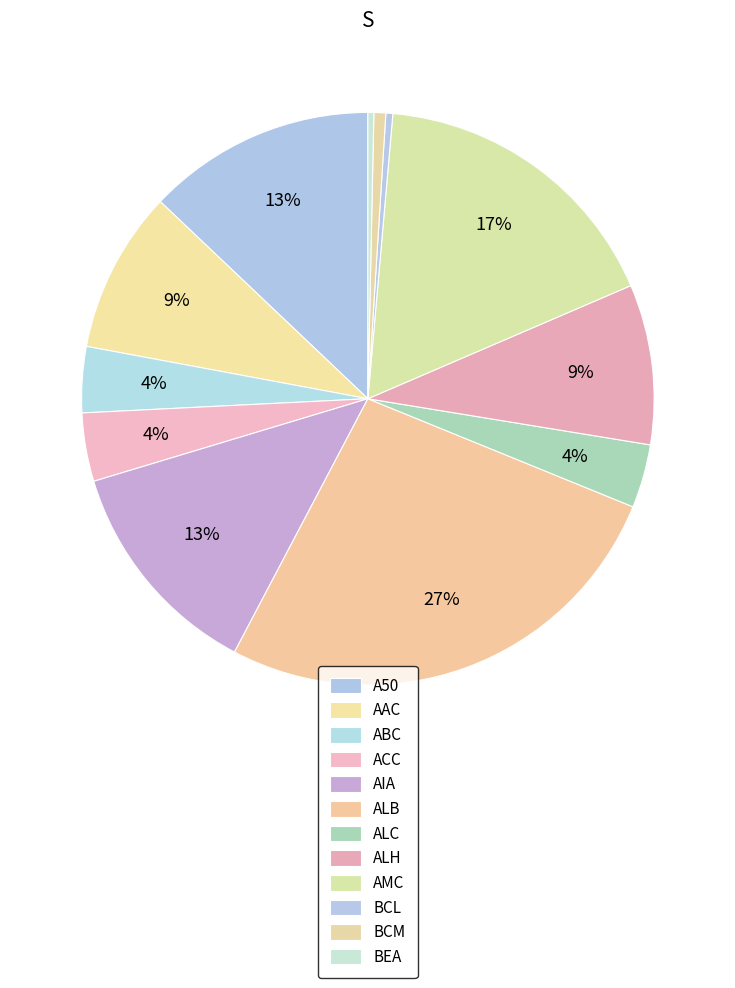

To the nearest percent, what portion does AAC represent?

9%